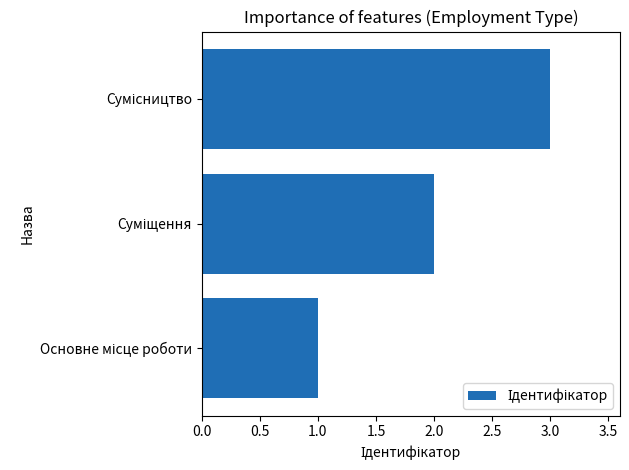

What is the maximum value shown in the chart?

3